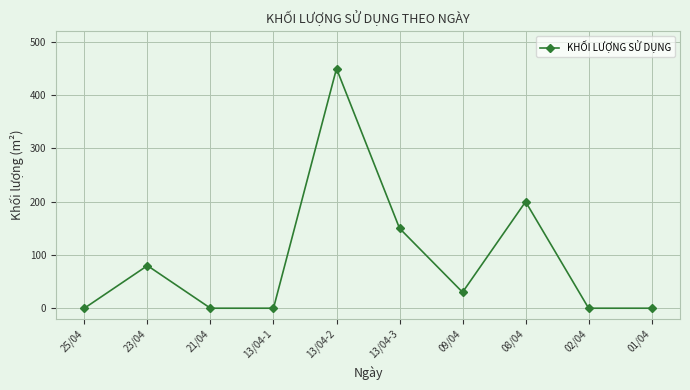

What is the average value?

91